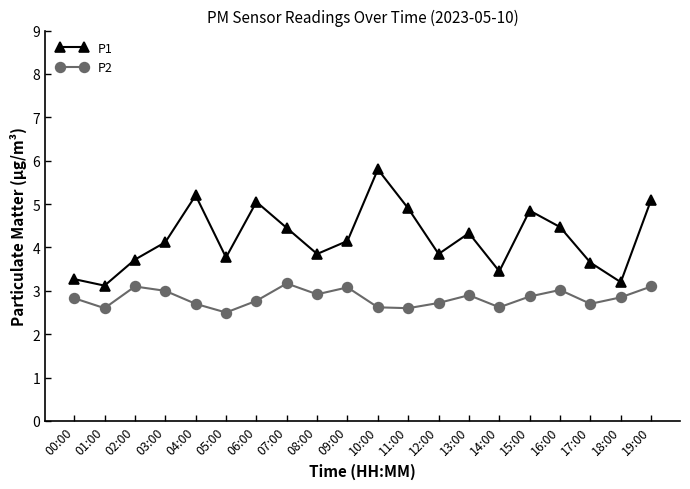

At which label does P1 first exceed 4?

03:00